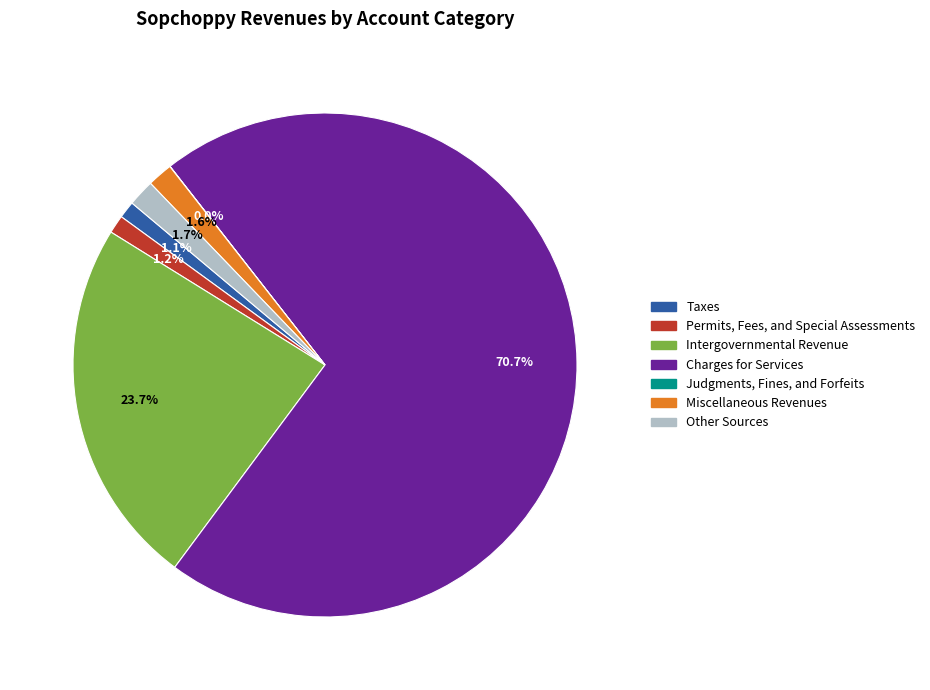

Is there a majority slice in this chart?

Yes